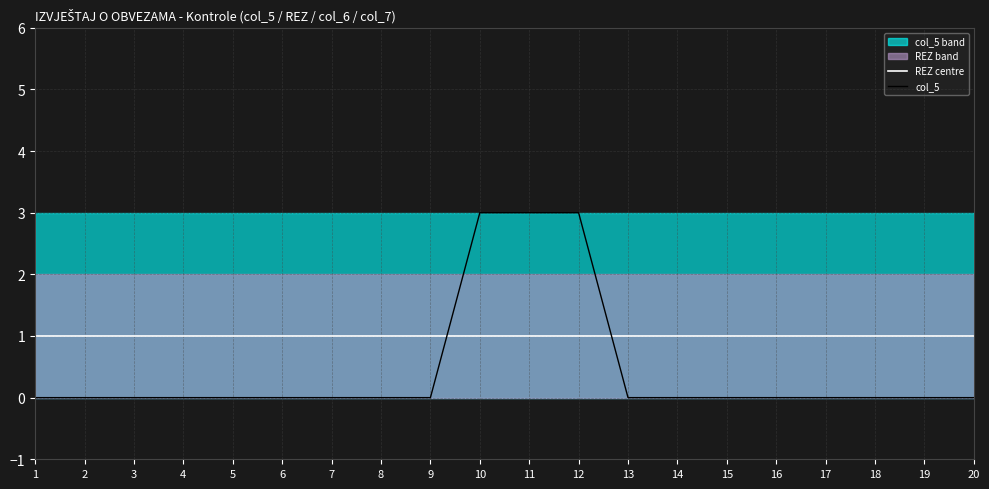

What is the spread (max minus min) of values at 19?

1